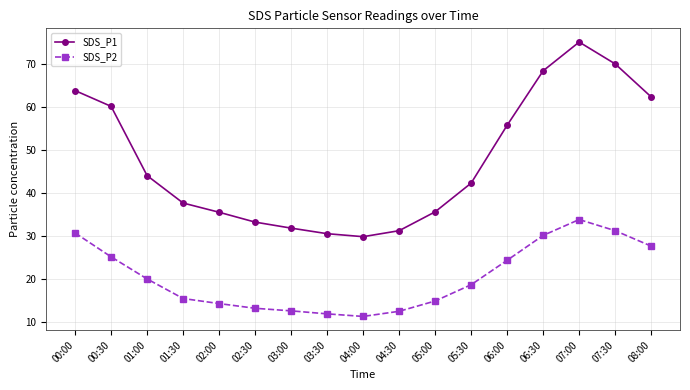

How many interior local peaks does the SDS_P2 series have?

1